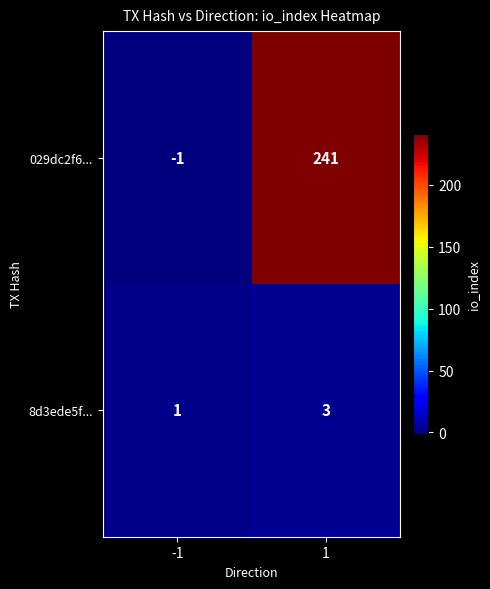

True or false: 8d3ede5f... has a value of 3 at 1.

True